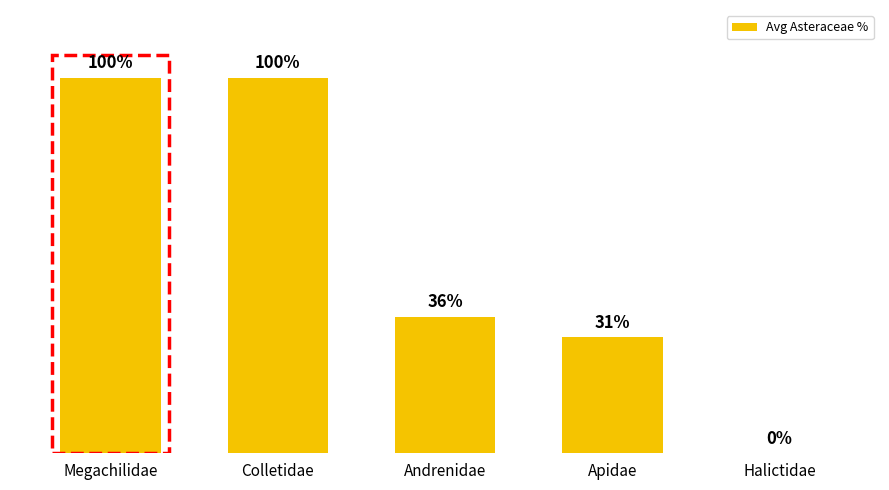

Which has a higher value, Apidae or Megachilidae?

Megachilidae